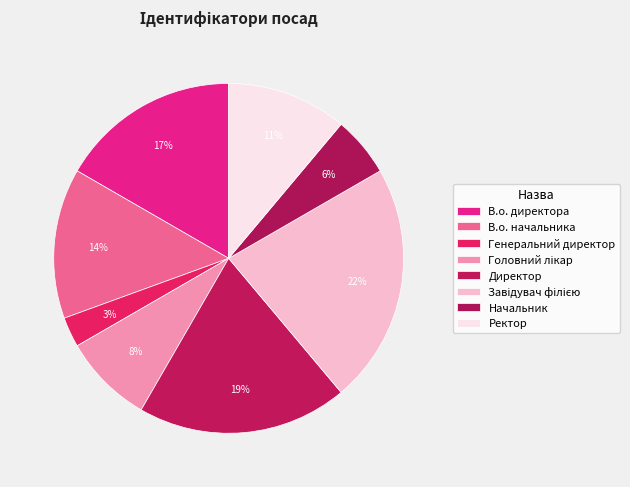

To the nearest percent, what is the difference between the В.о. начальника and Начальник slice percentages?

8%